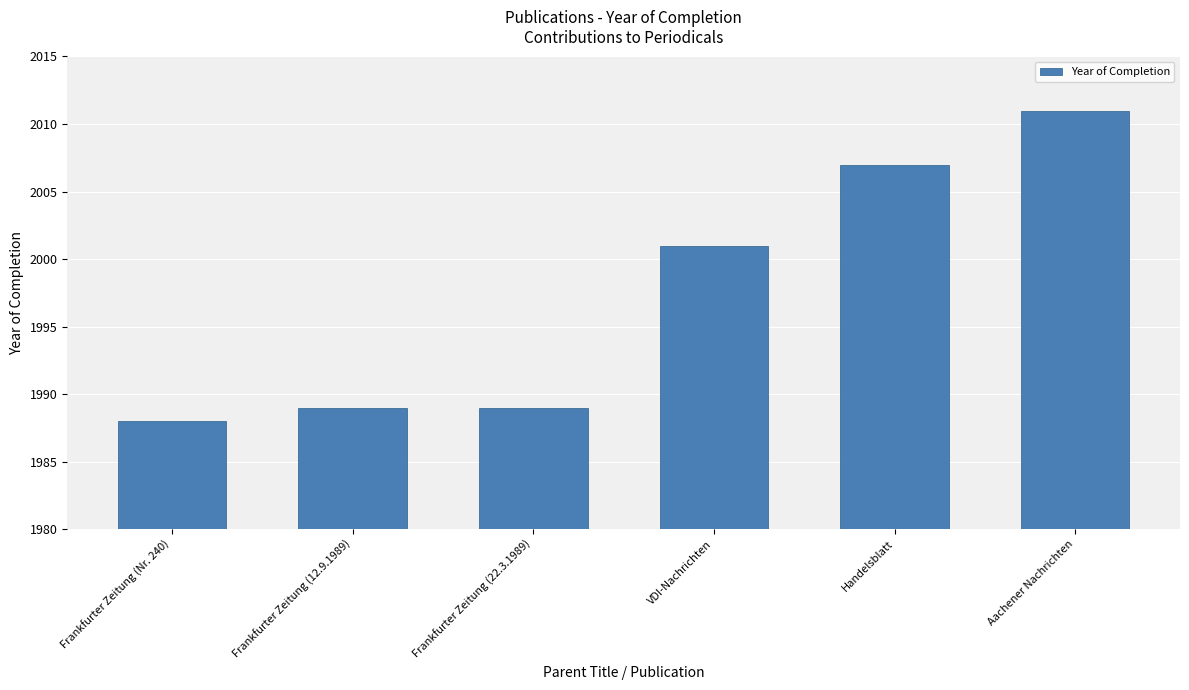

What is the label of the 2nd bar from the right?

Handelsblatt